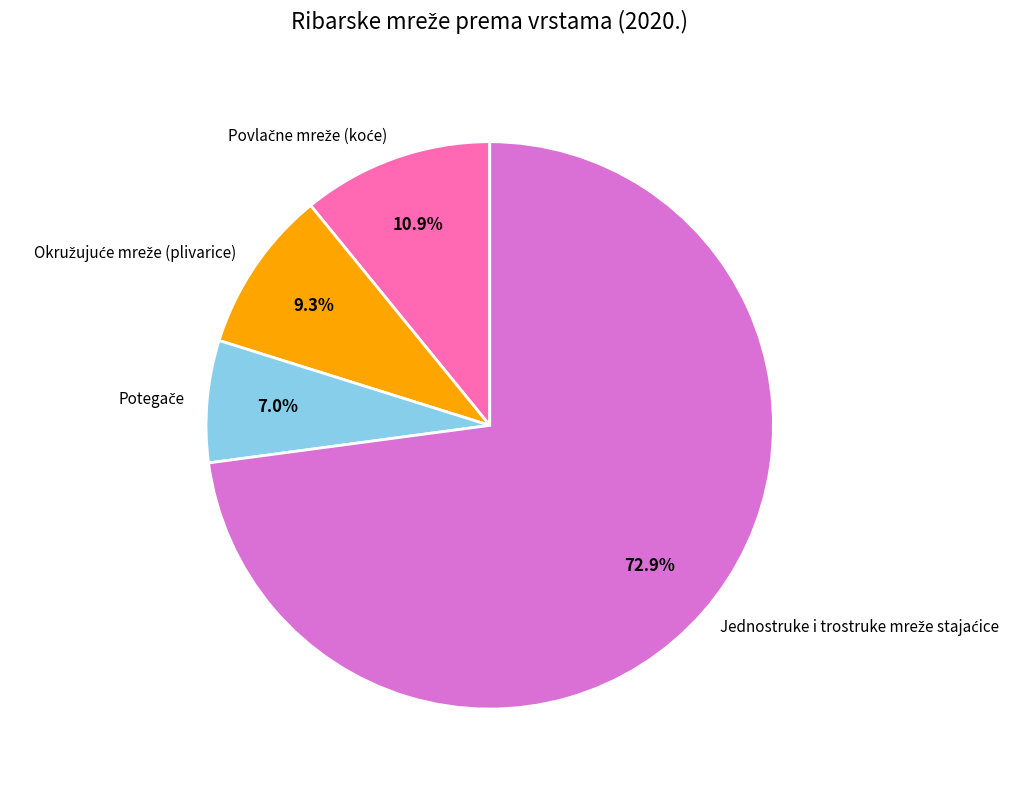

How many segments does this pie chart have?

4